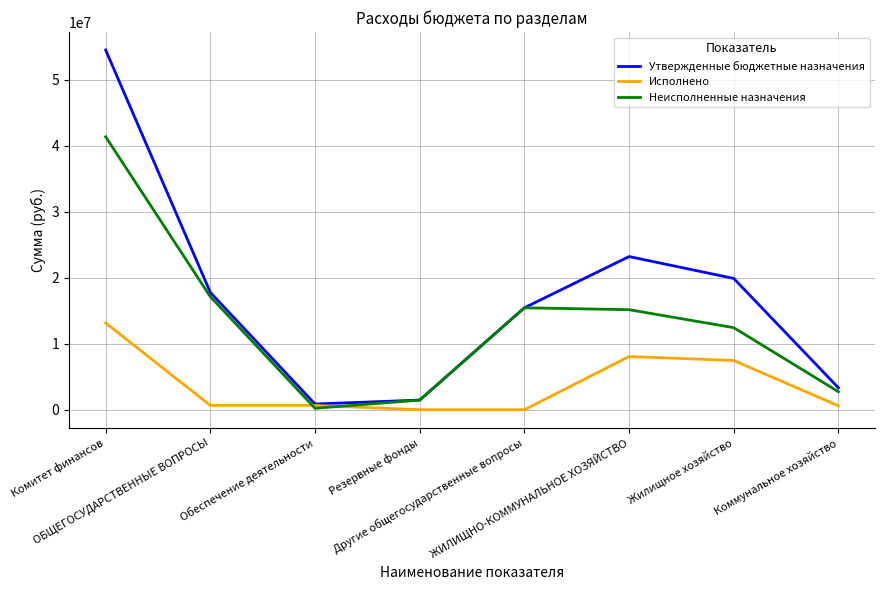

Where does the Исполнено series first go above 648000?

Комитет финансов